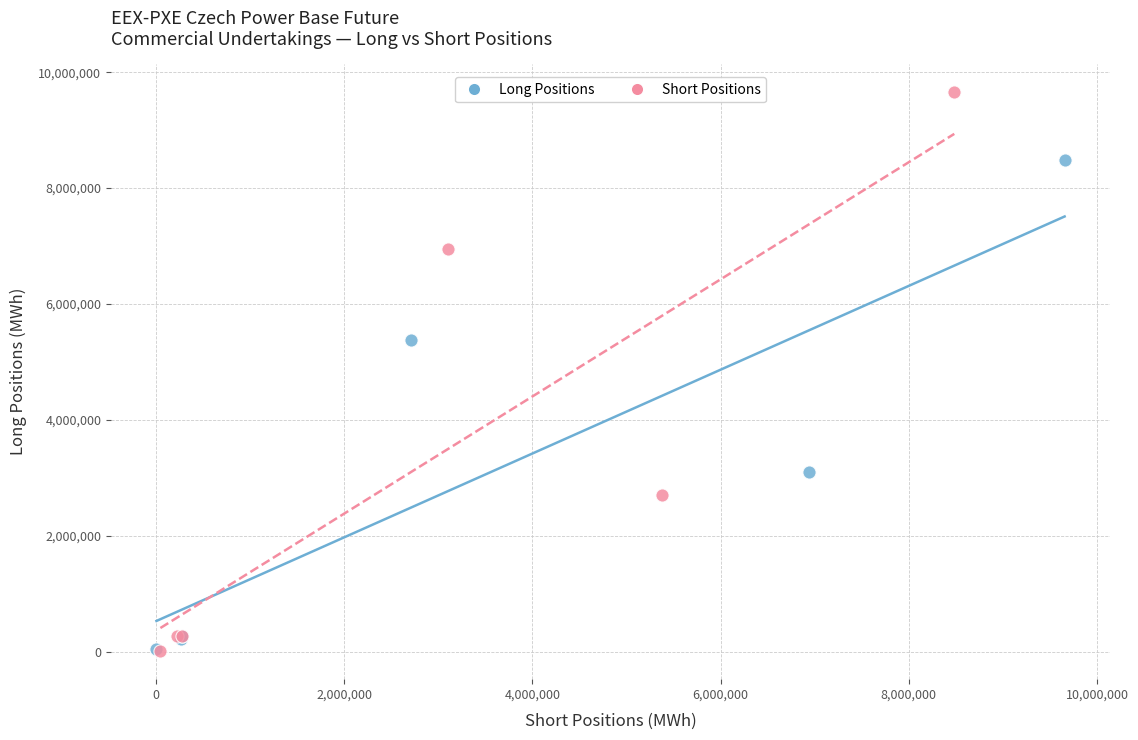

What are all the series names shown in the legend?

Long Positions, Short Positions